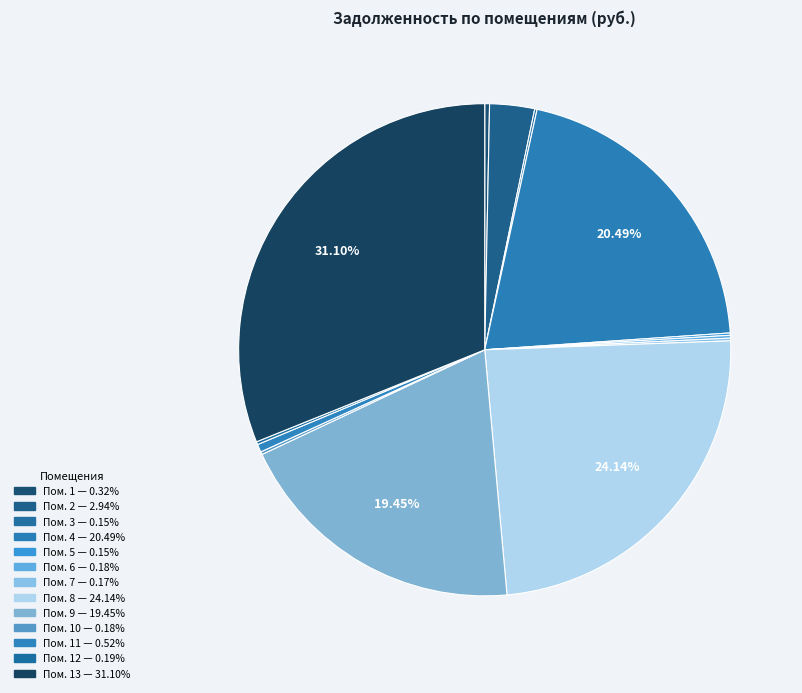

Which category has the biggest portion of the pie?

13